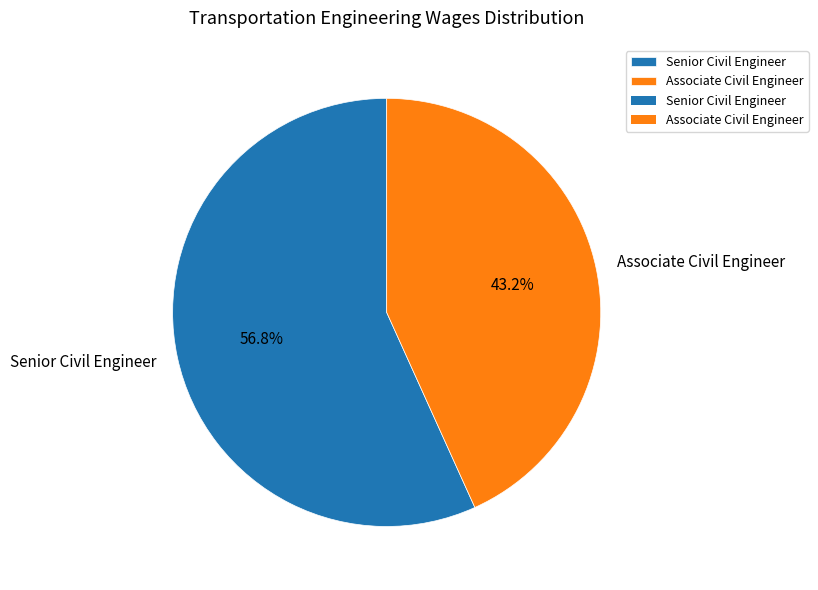

What is the ratio of the value at Associate Civil Engineer to the value at Senior Civil Engineer?

0.8